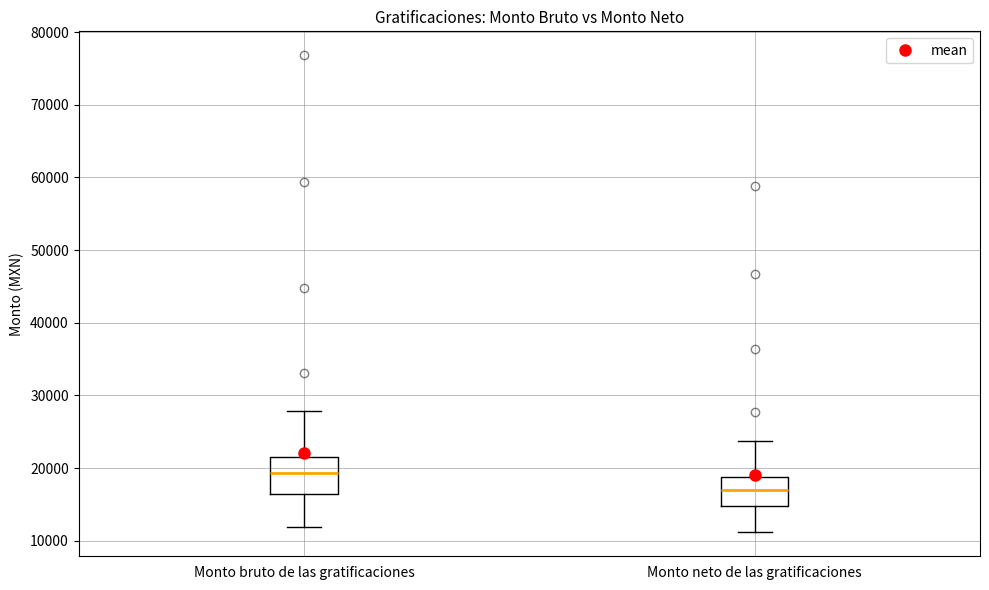

Which box's median line is the highest?

Monto bruto de las gratificaciones